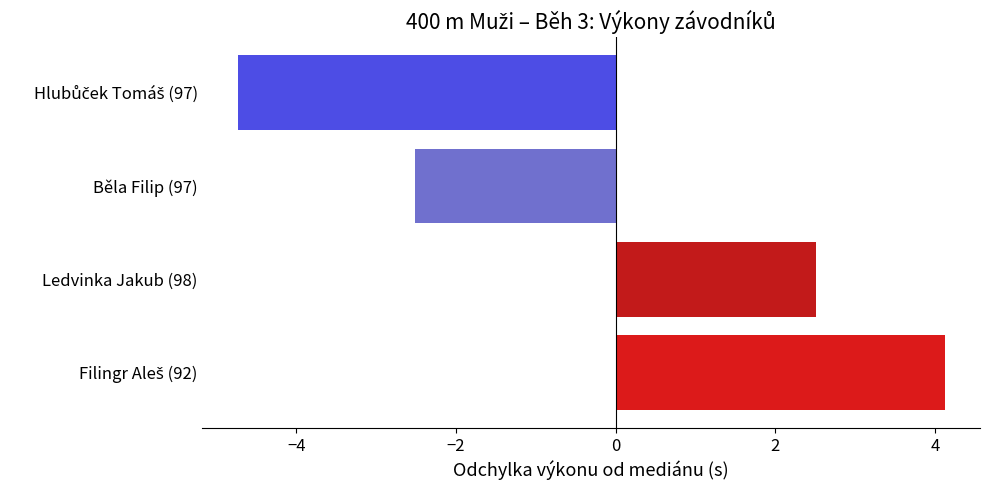

What is the maximum value shown in the chart?

4.1